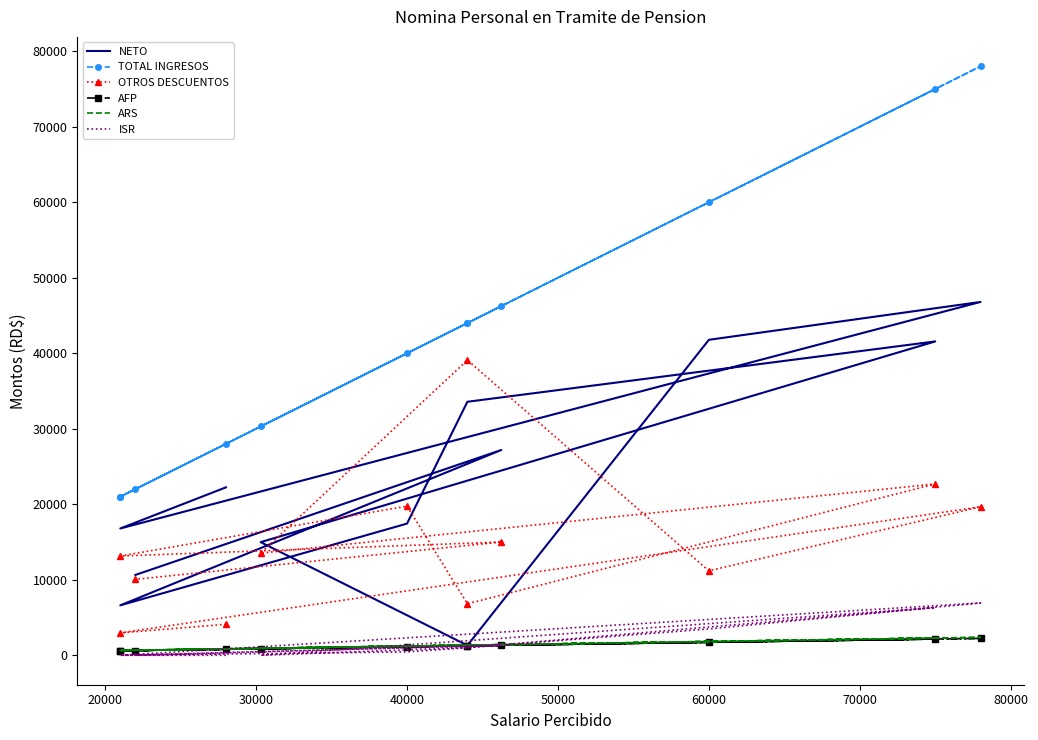

True or false: AFP and ARS cross at least once.

False